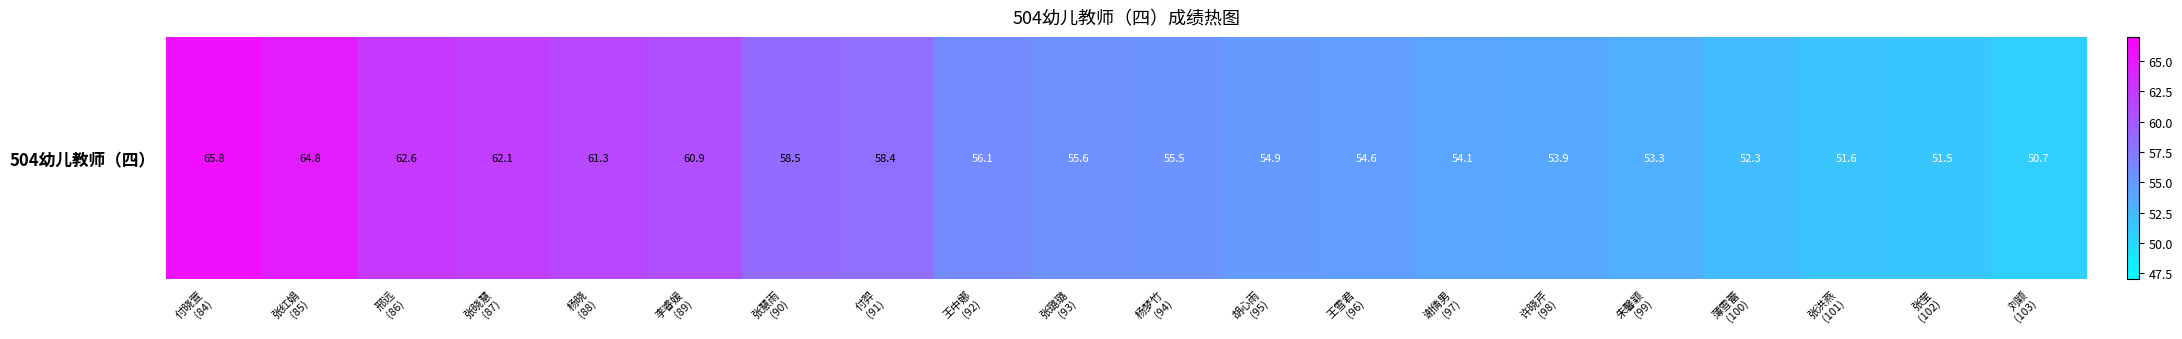

Approximately how many times larger is the value at 张红娟
(85) compared to 张晓慧
(87)?

1.0